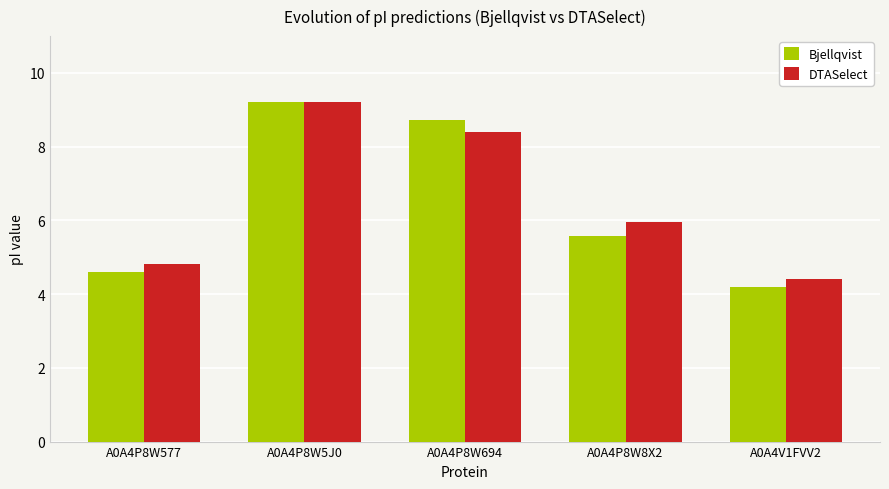

Which series has the largest total across all categories?

DTASelect